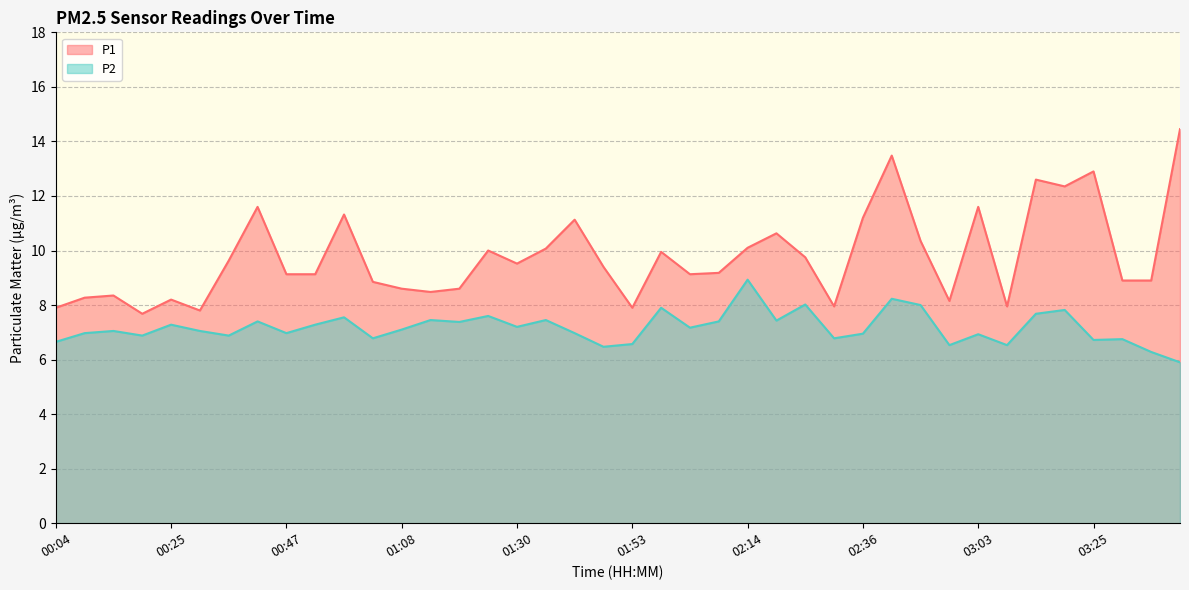

Which label corresponds to the smallest value in the chart?

03:41